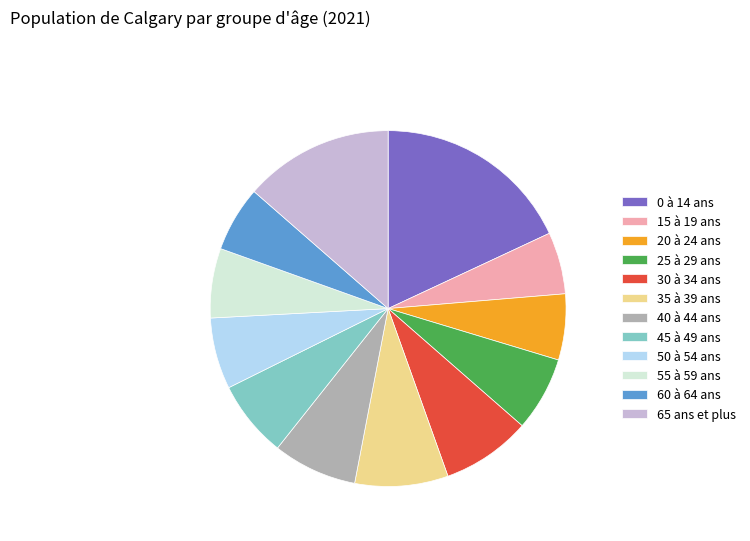

Which slice is the largest?

0 à 14 ans